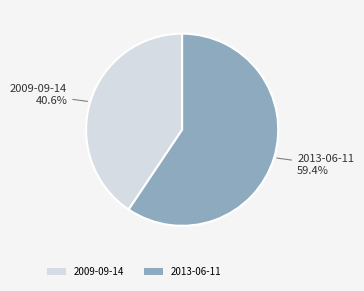

Count the number of slices in the pie.

2